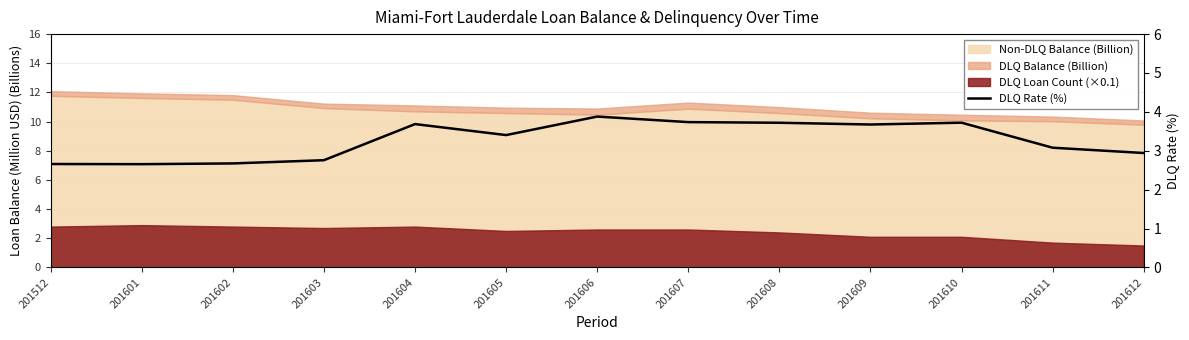

Where is the data nearest to the value 3?

201612